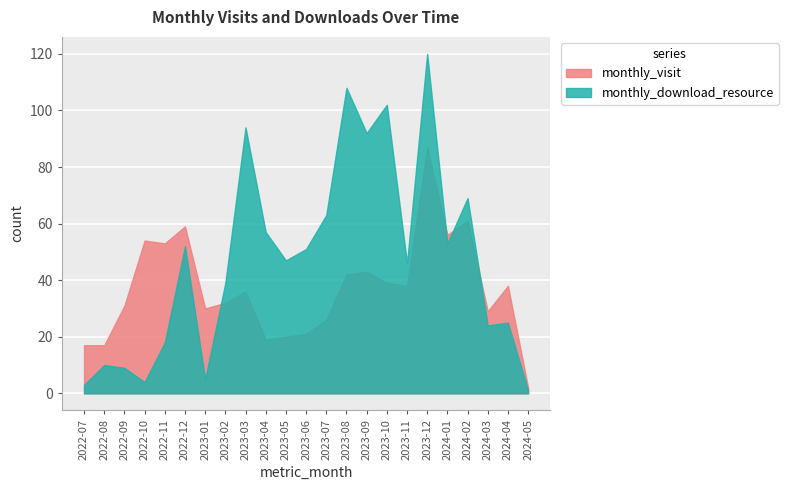

At how many categories does at least one series exceed 30?

18